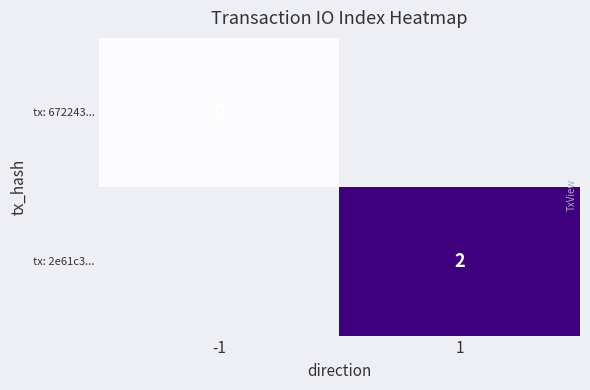

What is the greatest value displayed?

2